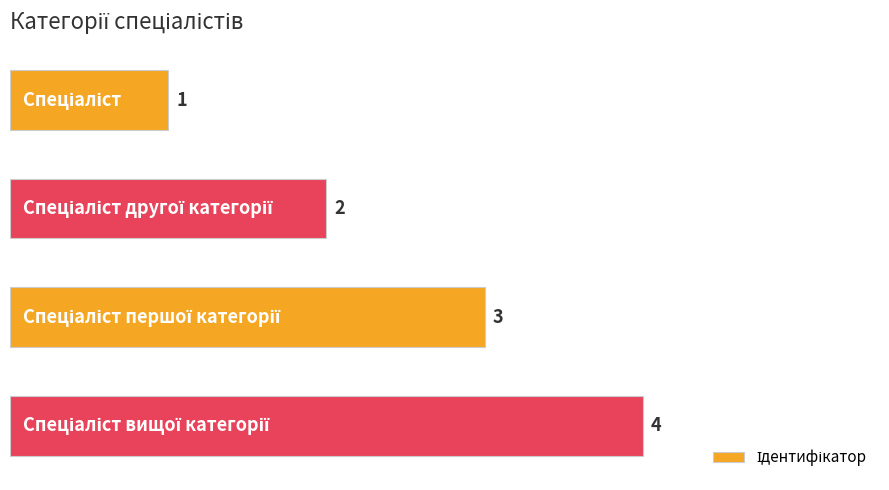

What is the maximum value shown in the chart?

4